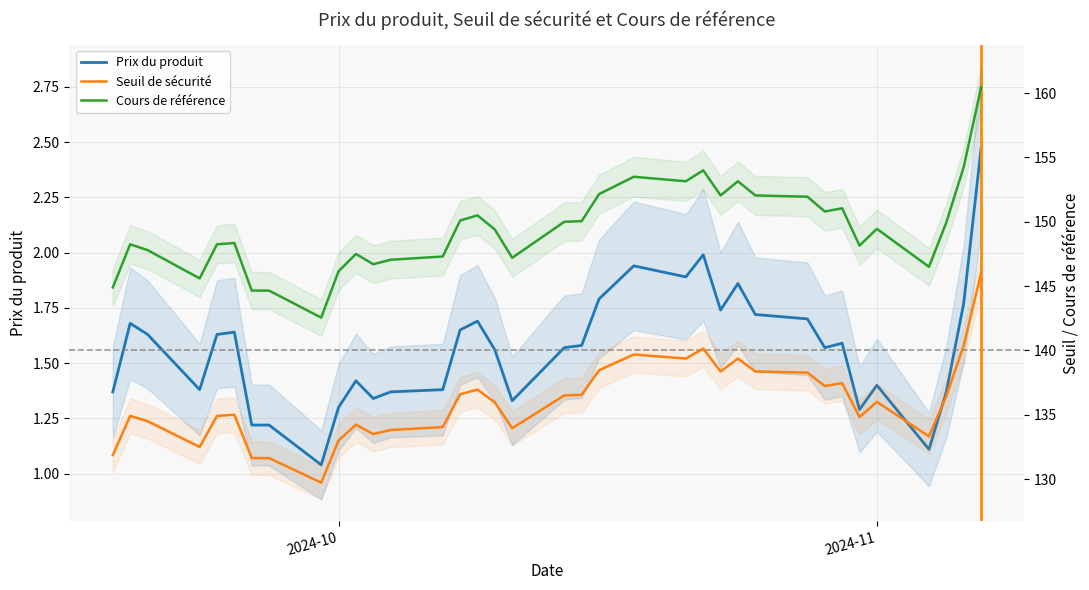

What is the average value of the Cours de référence series?

149.4